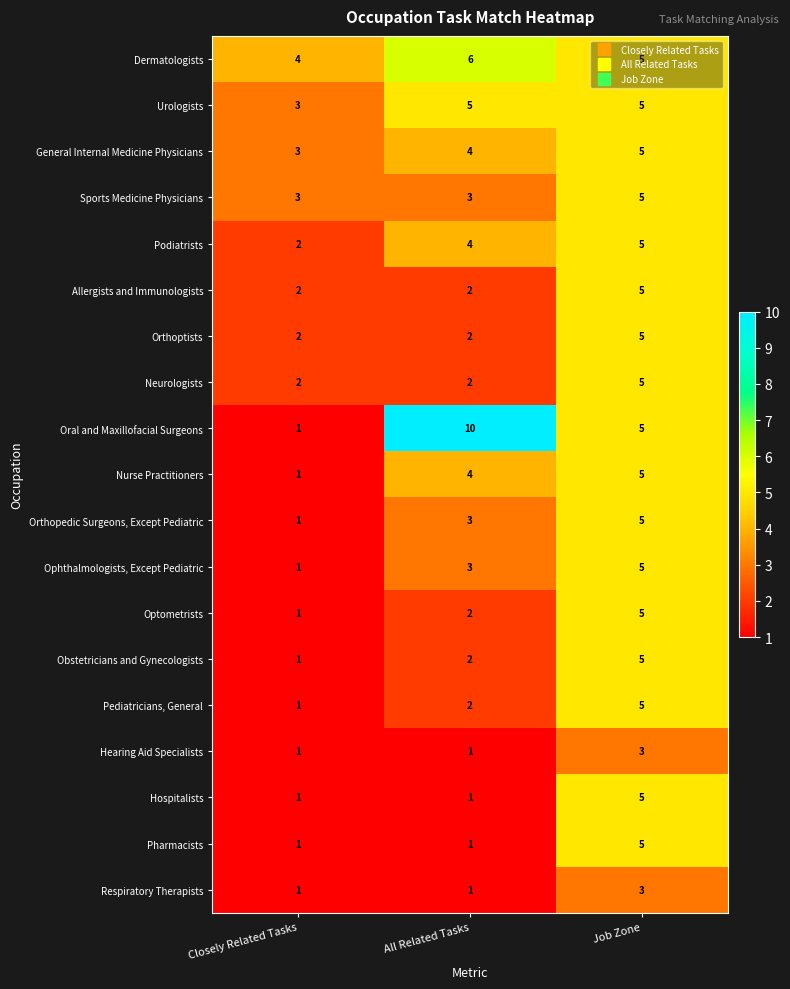

Which series has the largest total across all categories?

Oral and Maxillofacial Surgeons